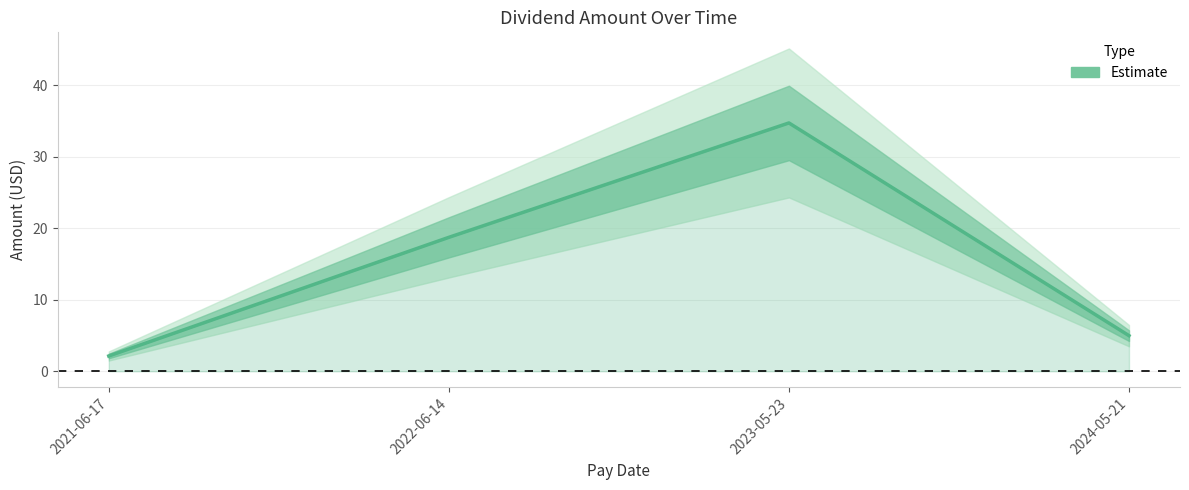

What is the label of the 2nd point from the left?

2022-06-14